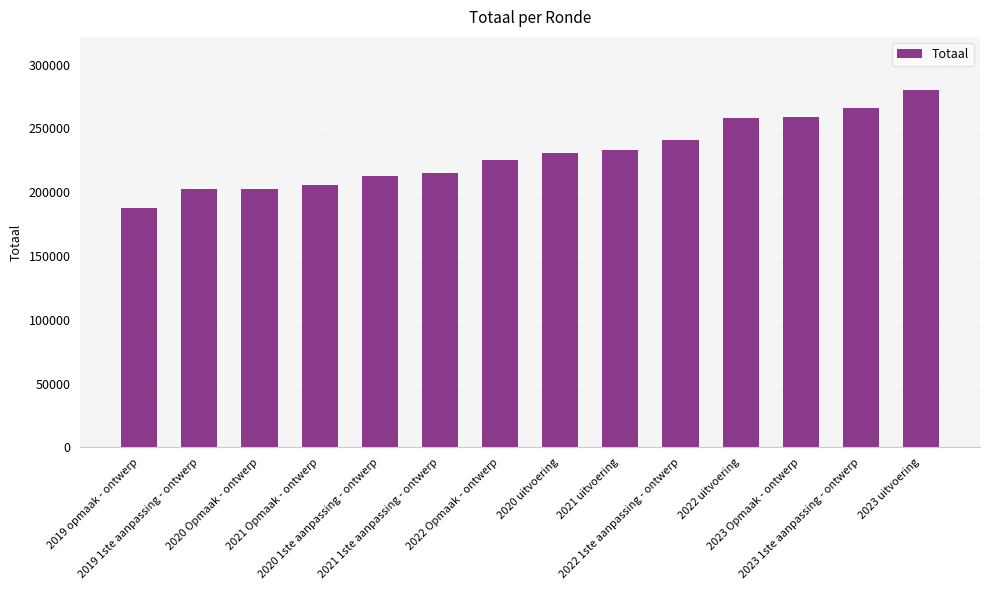

What is the value of the 10th bar from the left?

241214